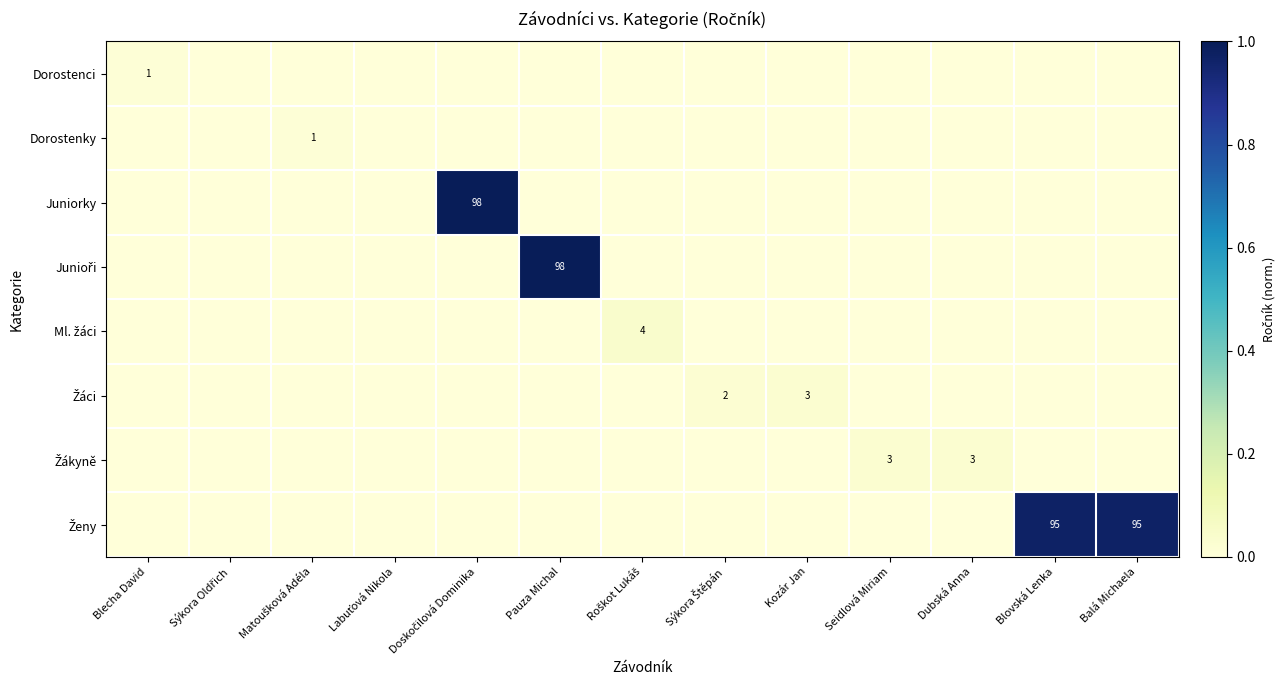

How many data points does each series have?

13